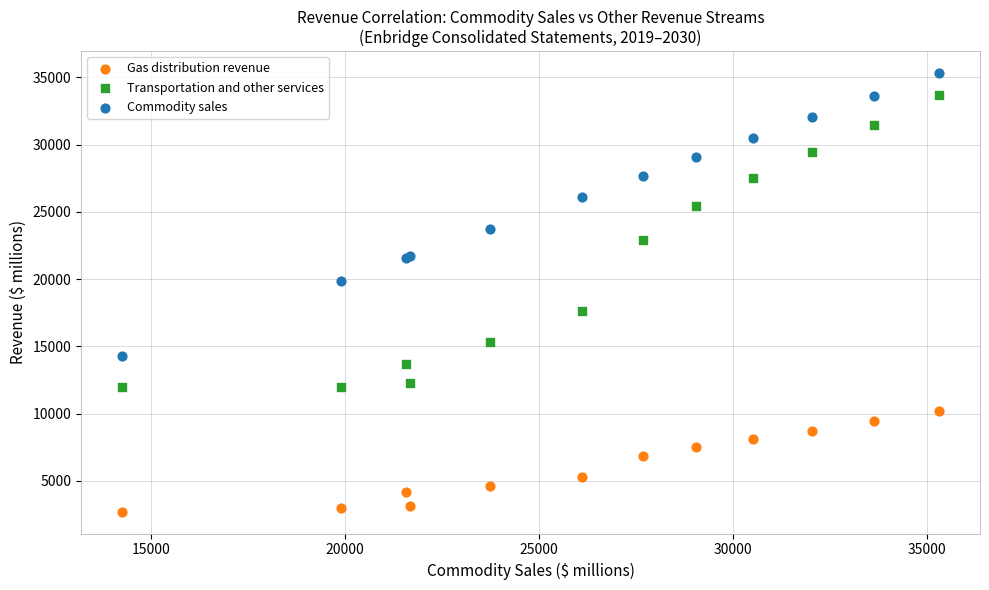

Which series has the largest Y range (max minus min)?

Transportation and other services